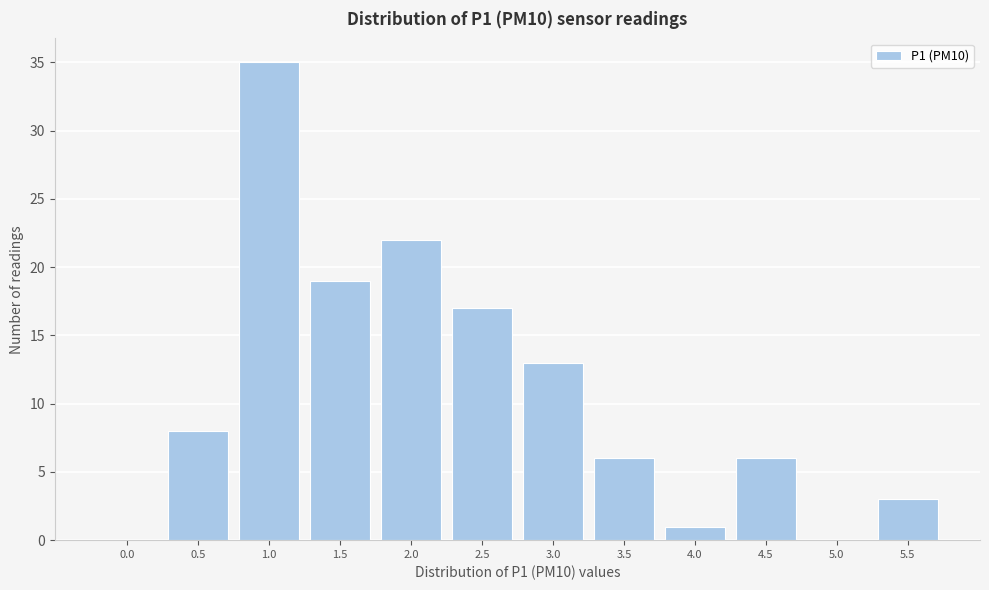

Reading left to right, extract all data points from this chart.

0.0=0	0.5=8	1.0=35	1.5=19	2.0=22	2.5=17	3.0=13	3.5=6	4.0=1	4.5=6	5.0=0	5.5=3